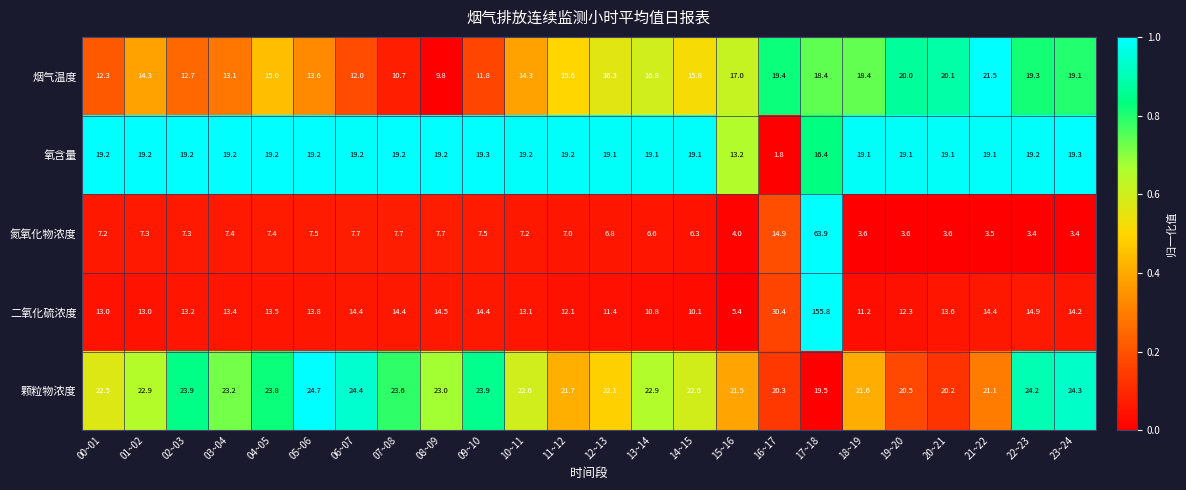

What is the highest value of the 氧含量 series?

19.3